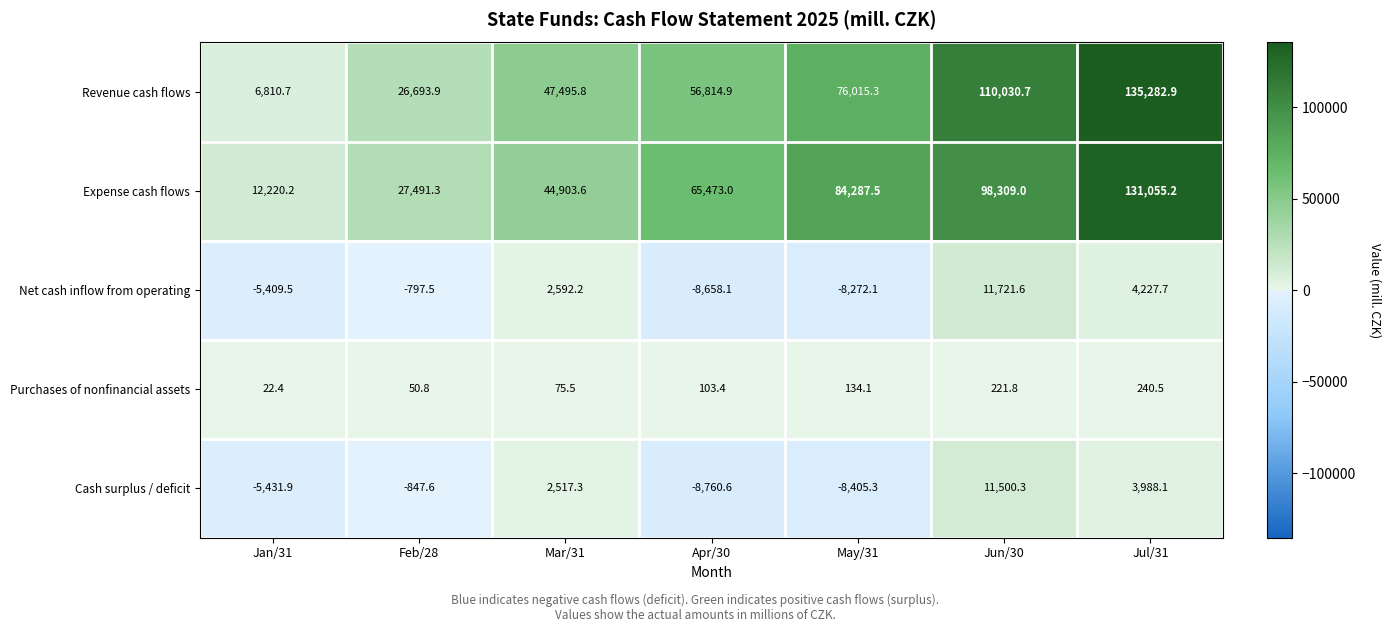

At how many categories does at least one series exceed 122501?

1